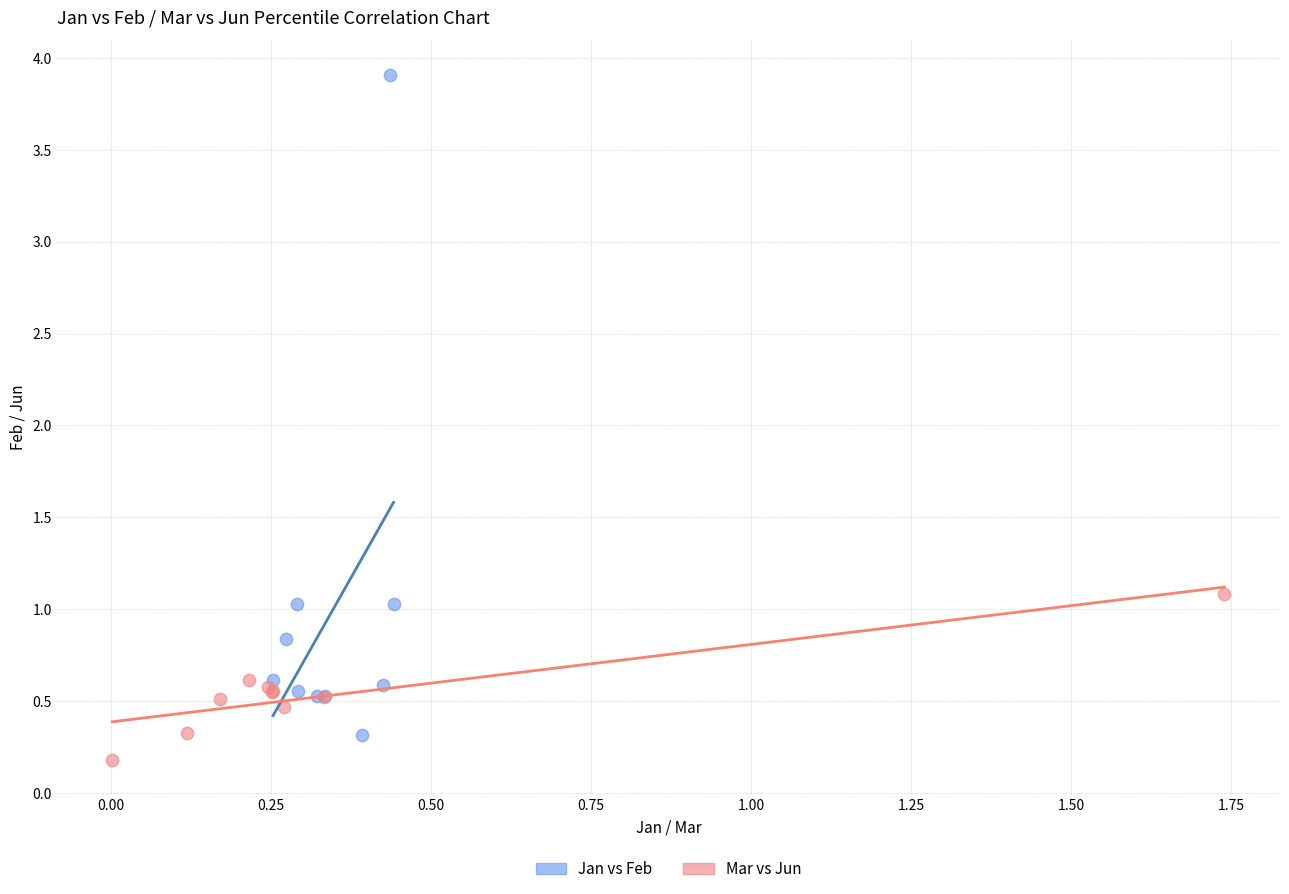

Which series contains the lowest Y value?

Mar vs Jun